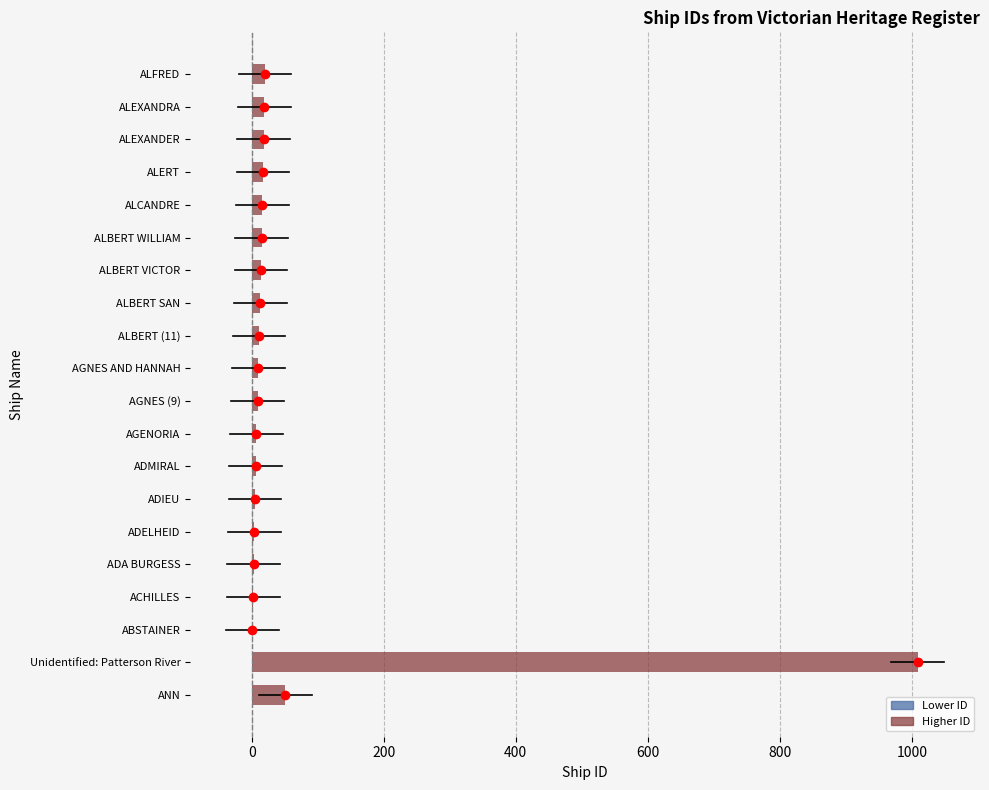

Between ANN and ABSTAINER, which is larger?

ANN